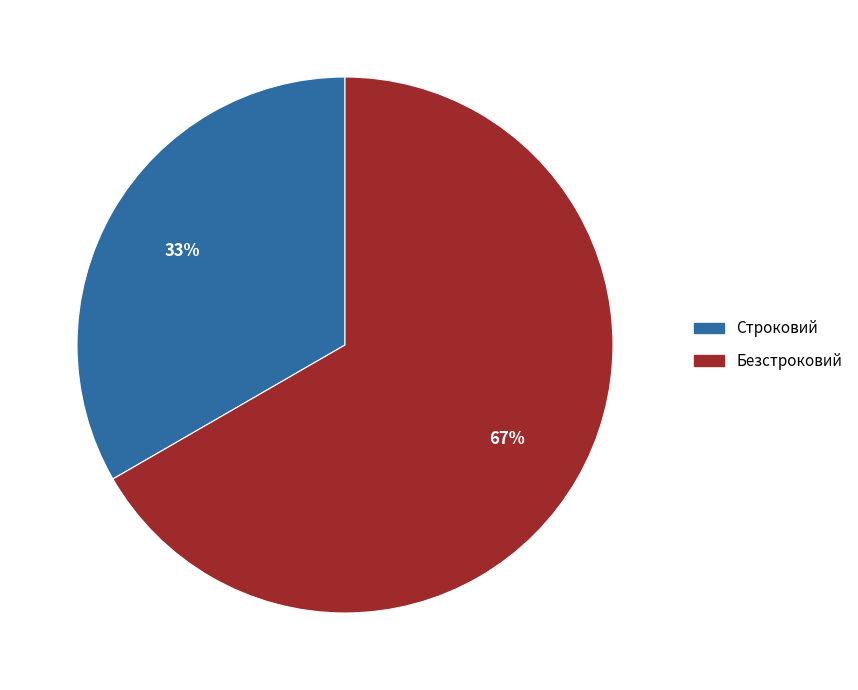

Approximately how many times larger is the value at Строковий compared to Безстроковий?

0.5